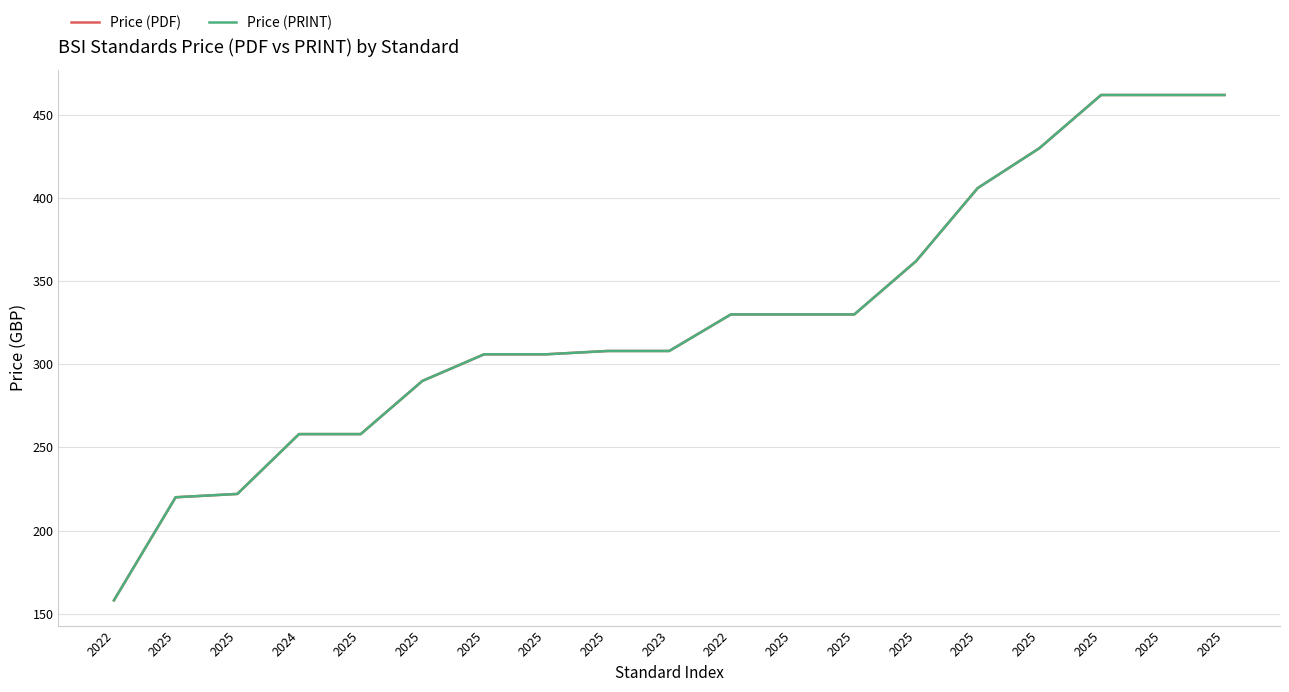

The Price (PRINT) series shows 462 at 2025. True or false?

True